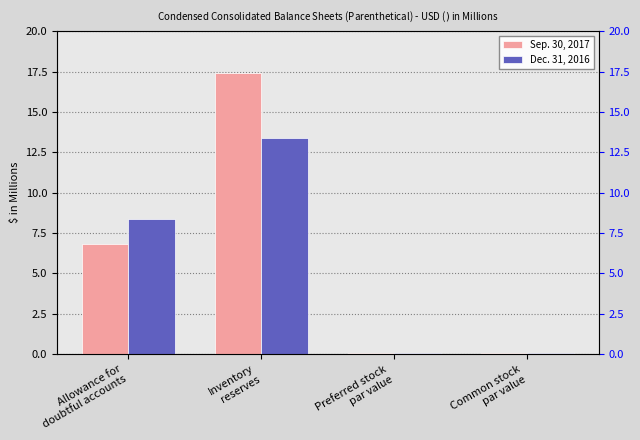

What is the smallest value displayed?

0.1